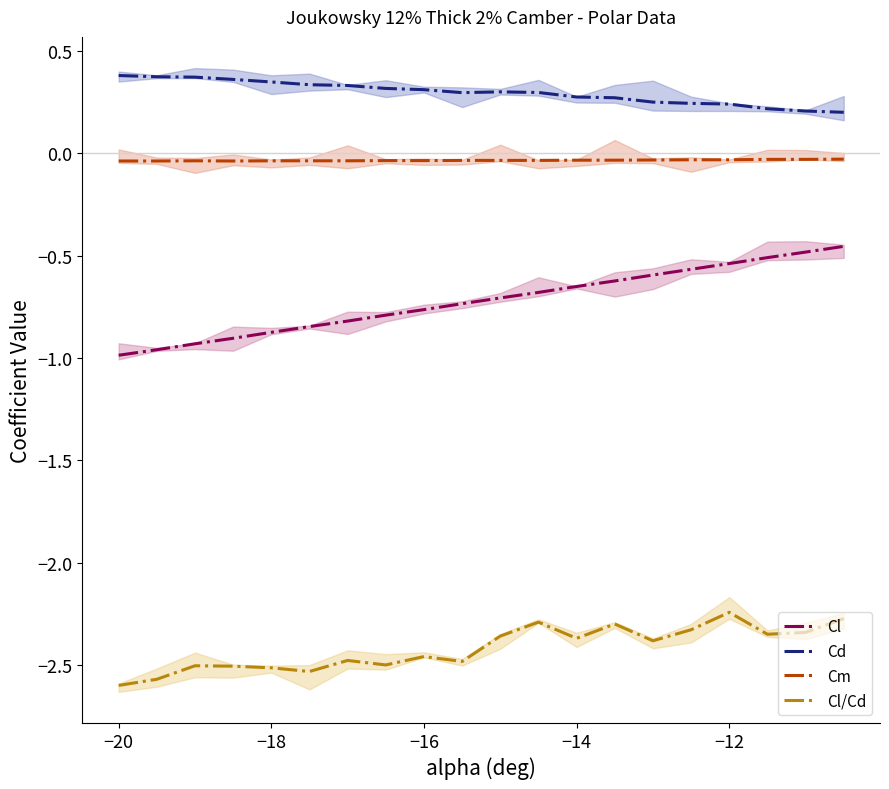

What is the minimum value for Cl/Cd?

-2.6